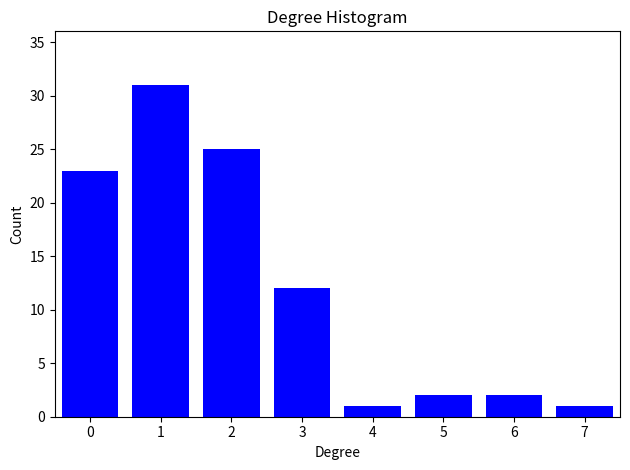

Reading left to right, what are all the values shown in this chart?

23	31	25	12	1	2	2	1